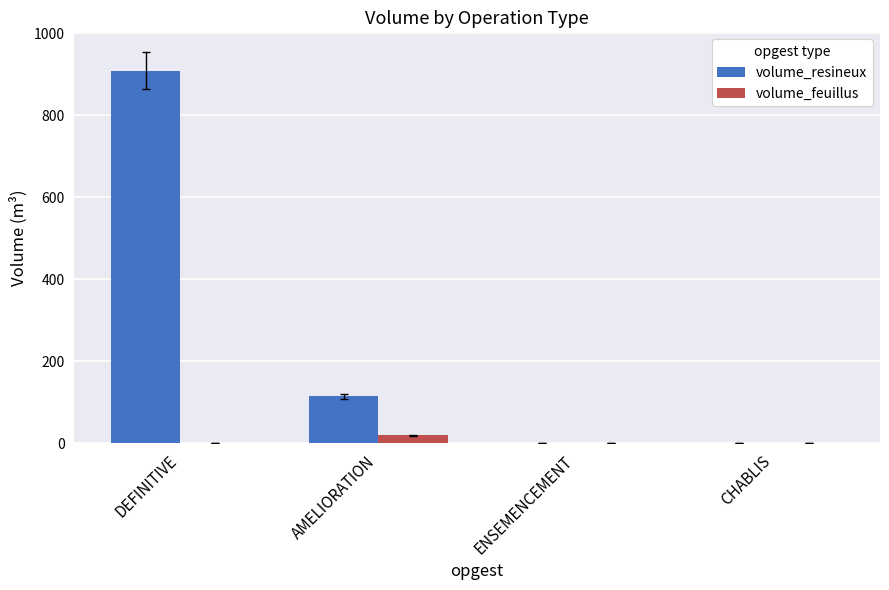

What is the sum of the volume_resineux values at DEFINITIVE and ENSEMENCEMENT?

908.6